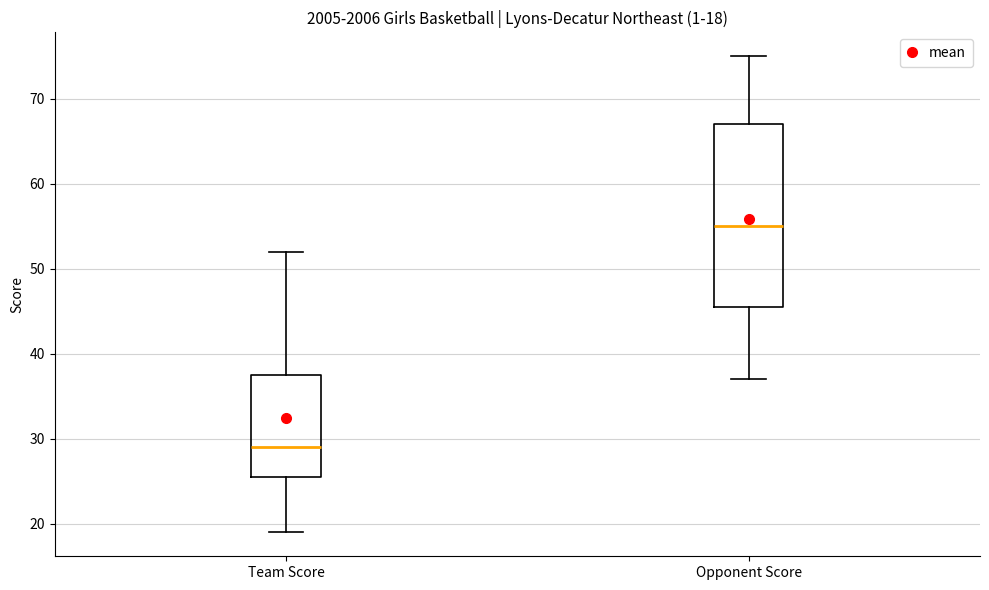

Which box has the lowest median line?

Team Score